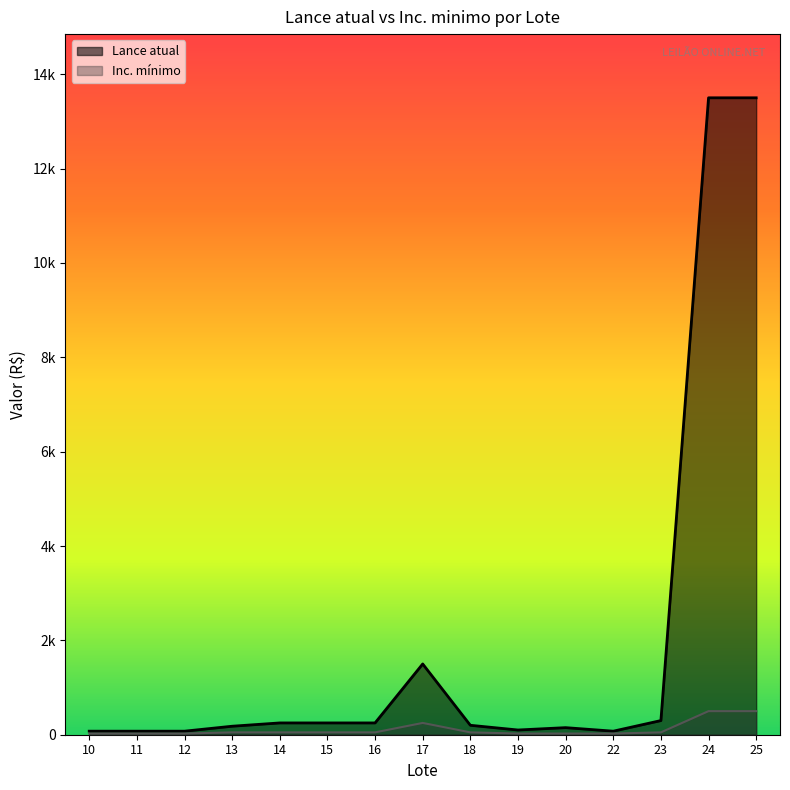

In Inc. minimo, how many points are higher than both neighbors (excluding endpoints)?

1